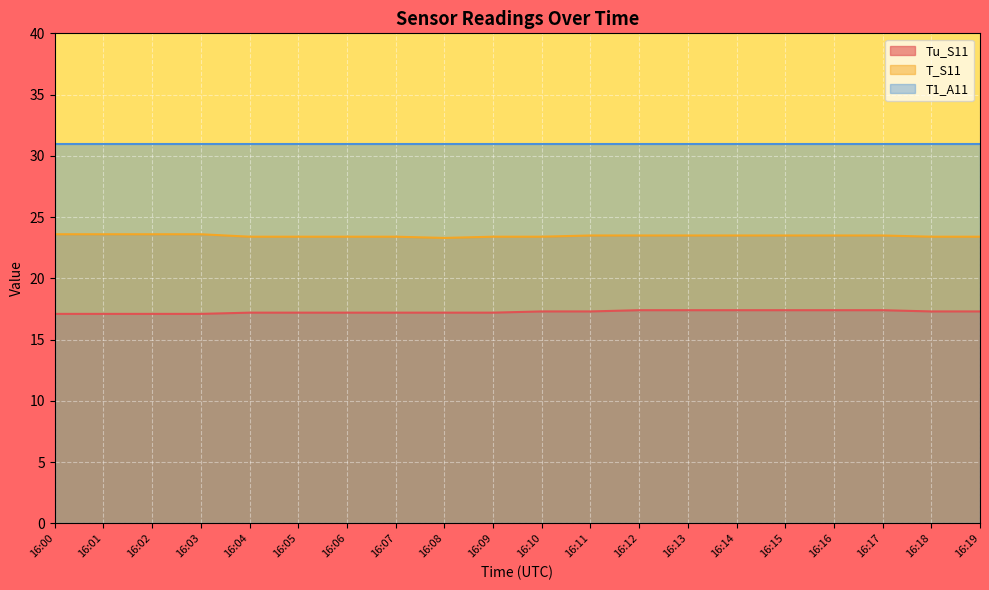

The value of Tu_S11 at 16:08 is 17.2. True or false?

True